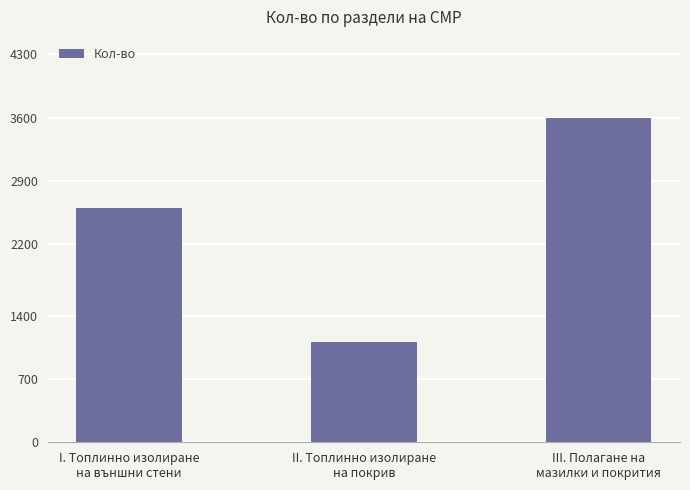

At which category does the chart reach its peak across all series?

III. Полагане на
мазилки и покрития